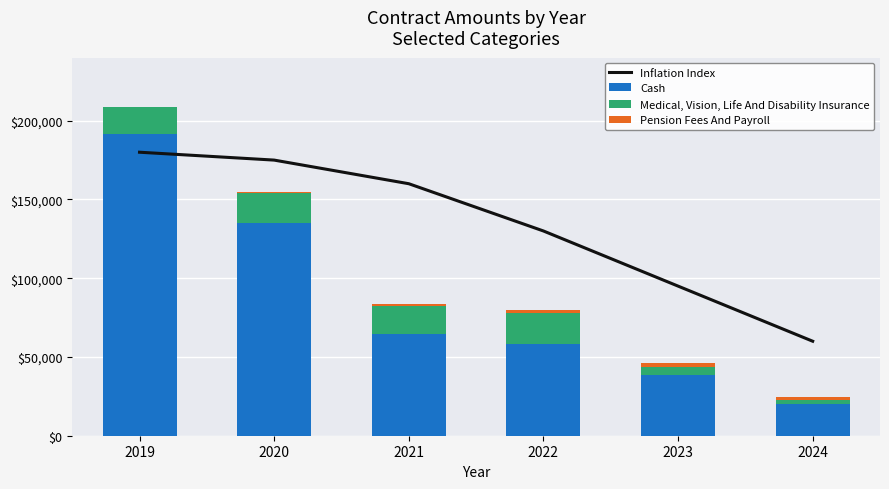

At 2021, list the series in order from largest to smallest.

Inflation Index, Cash, Medical, Vision, Life And Disability Insurance, Pension Fees And Payroll